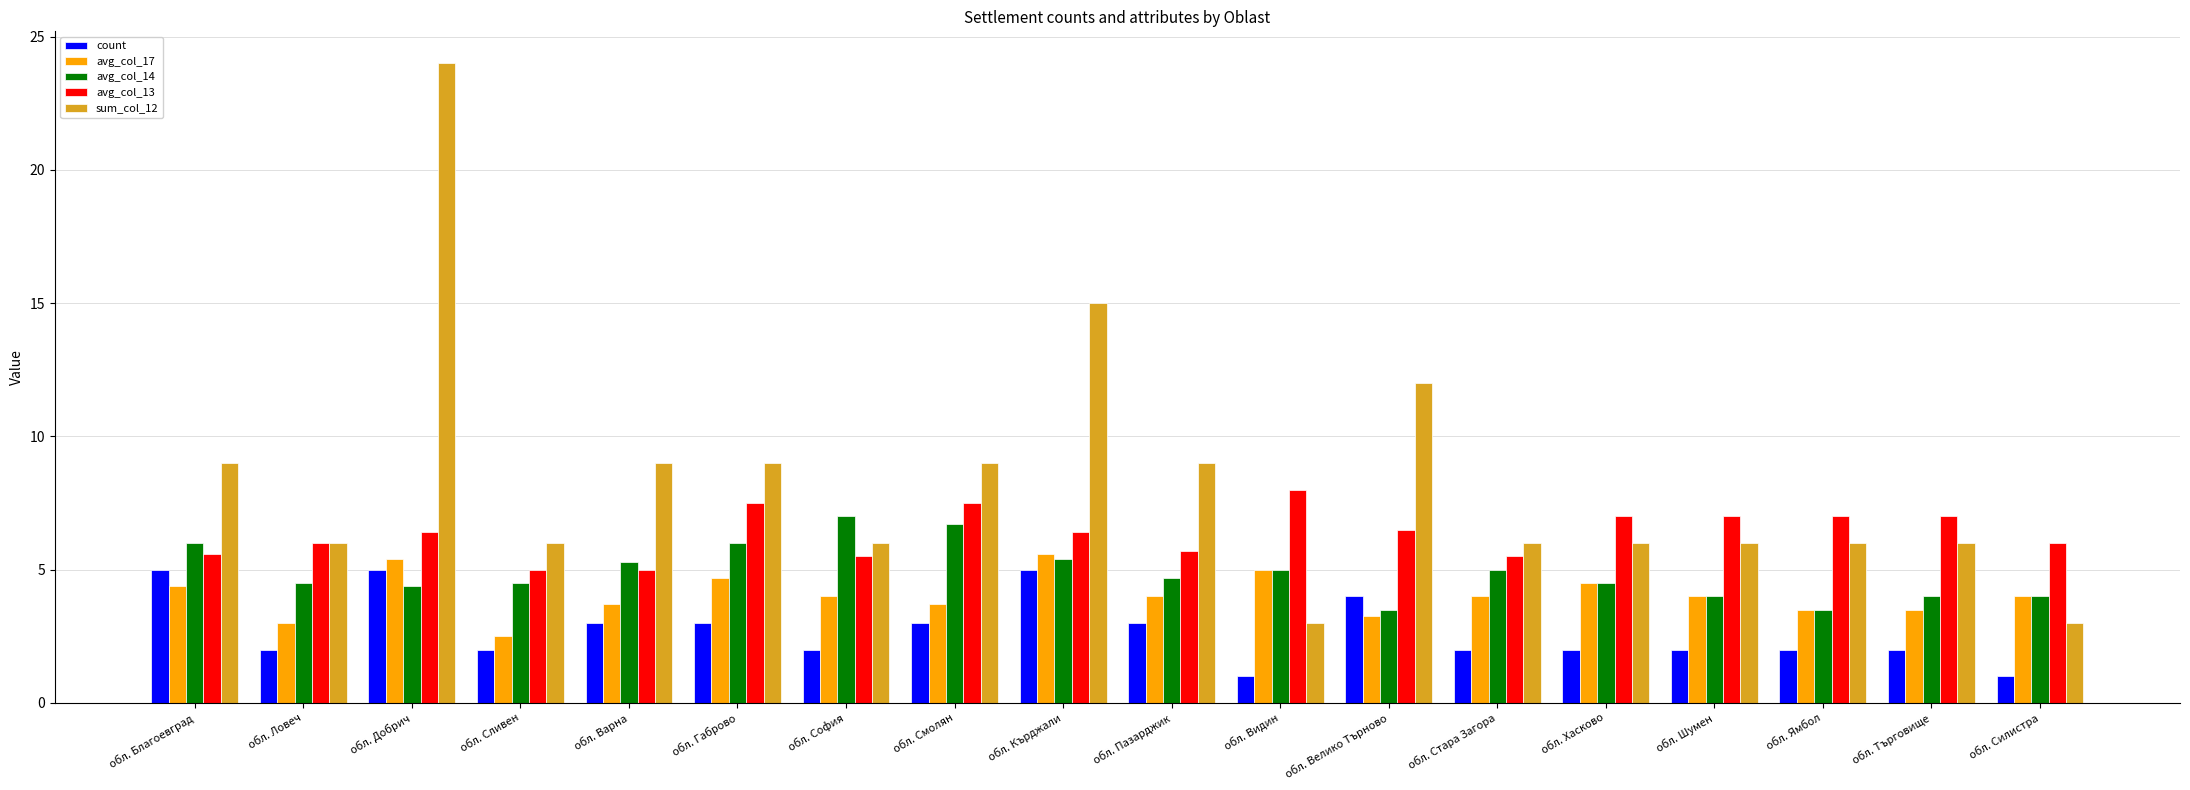

What is the approximate value of avg_col_14 at обл. Шумен?

4.0